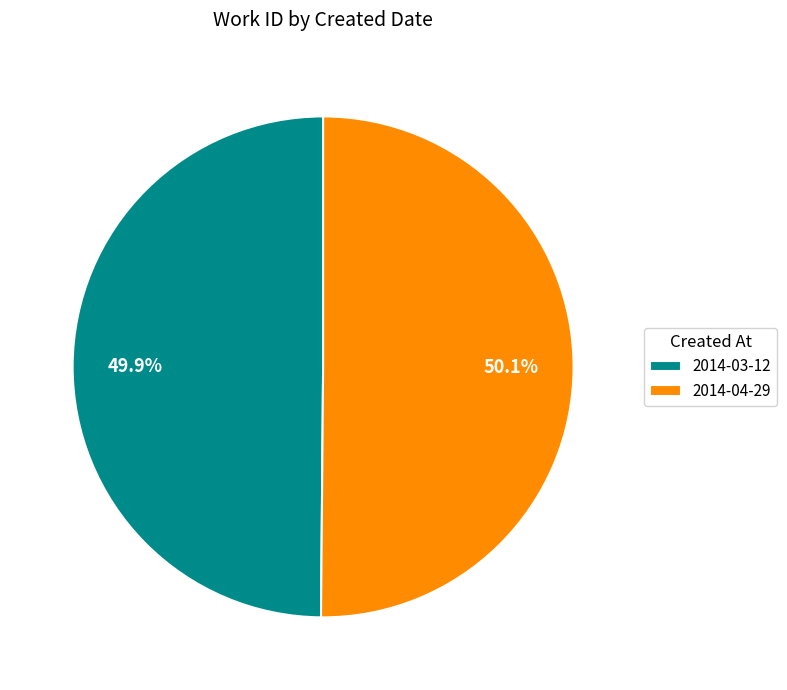

Approximately how many times larger is the value at 2014-03-12 compared to 2014-04-29?

1.0